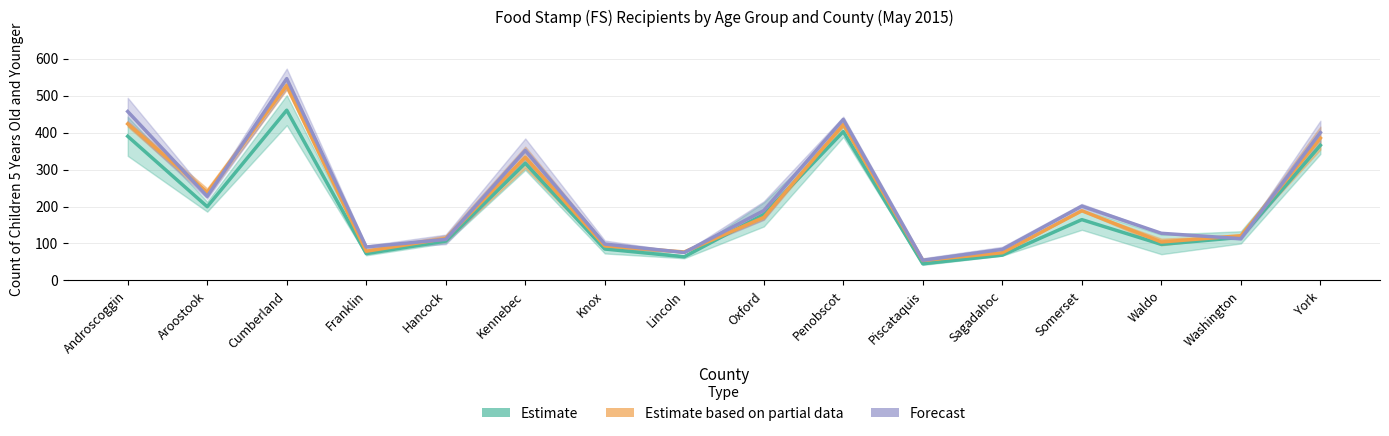

Where is the first local maximum for Estimate?

Cumberland